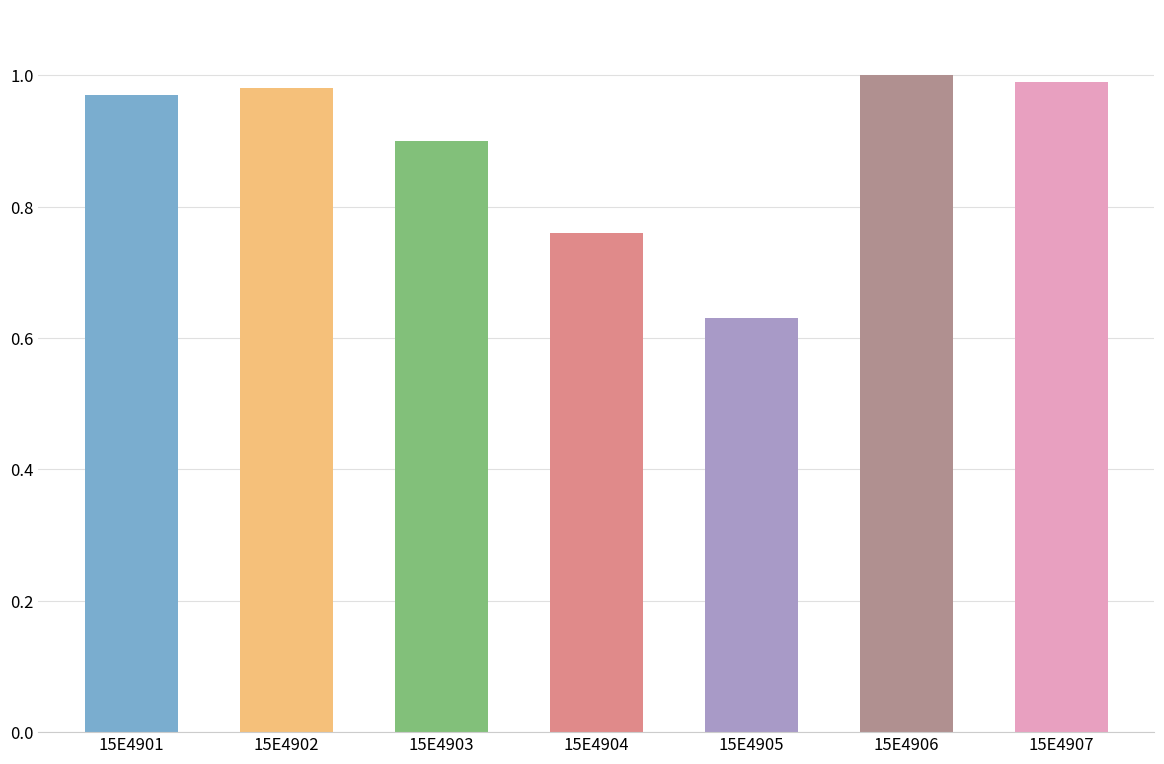

Which label corresponds to the largest value in the chart?

15E4906